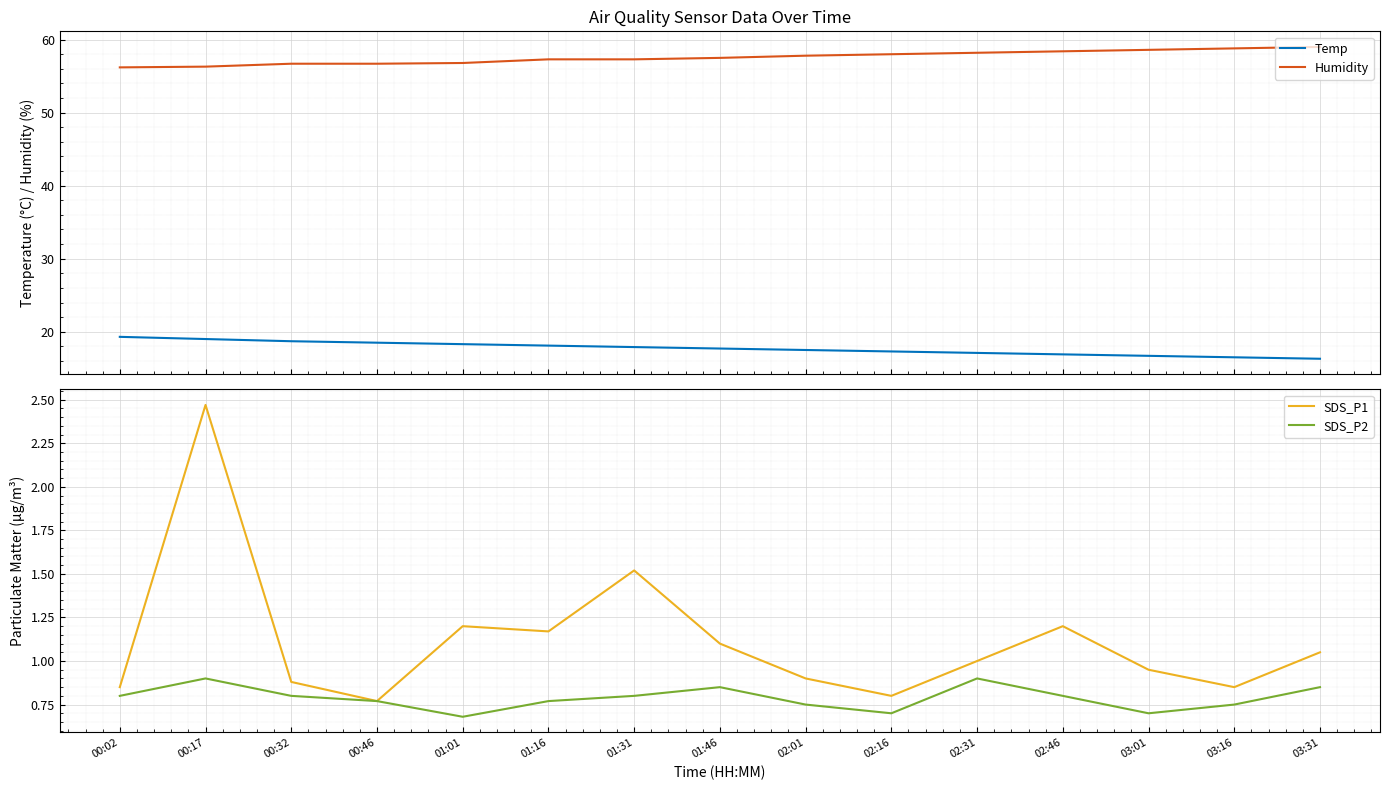

How many lines are shown in the chart?

4